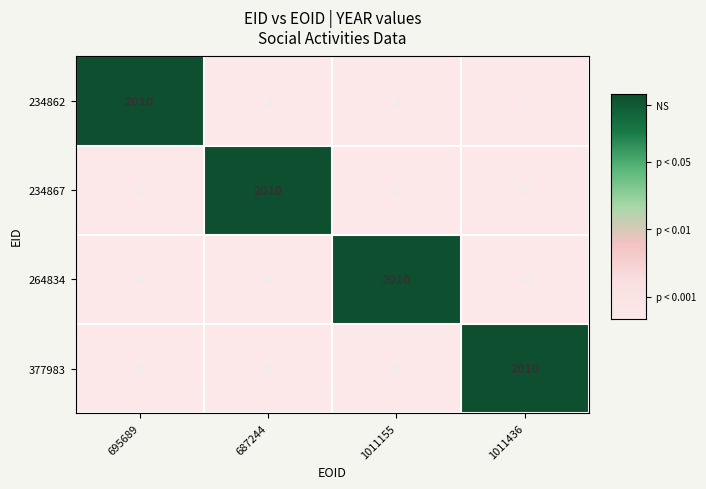

True or false: 234862 has a value of 0 at 1011436.

True